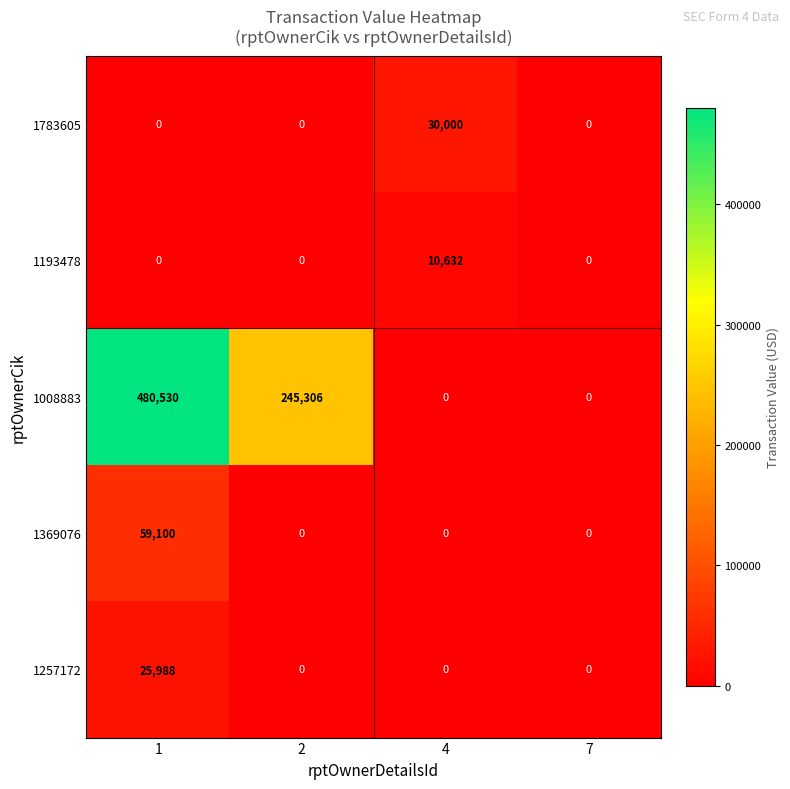

Rank the series by their maximum value, from lowest to highest.

1193478, 1257172, 1783605, 1369076, 1008883